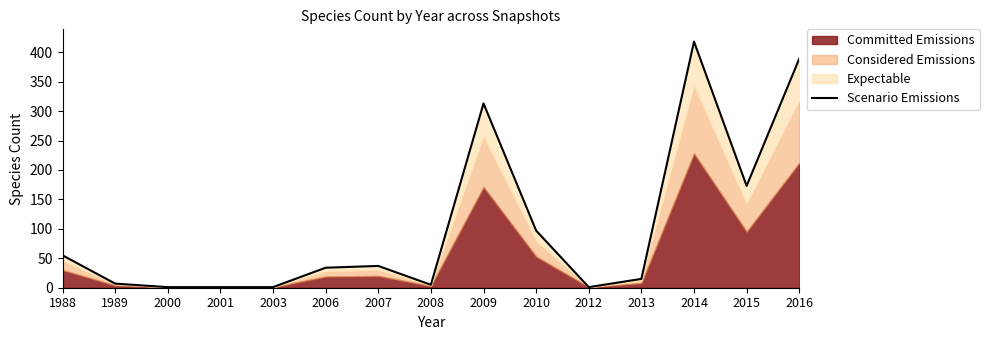

What is the difference between the second highest and minimum values?

388